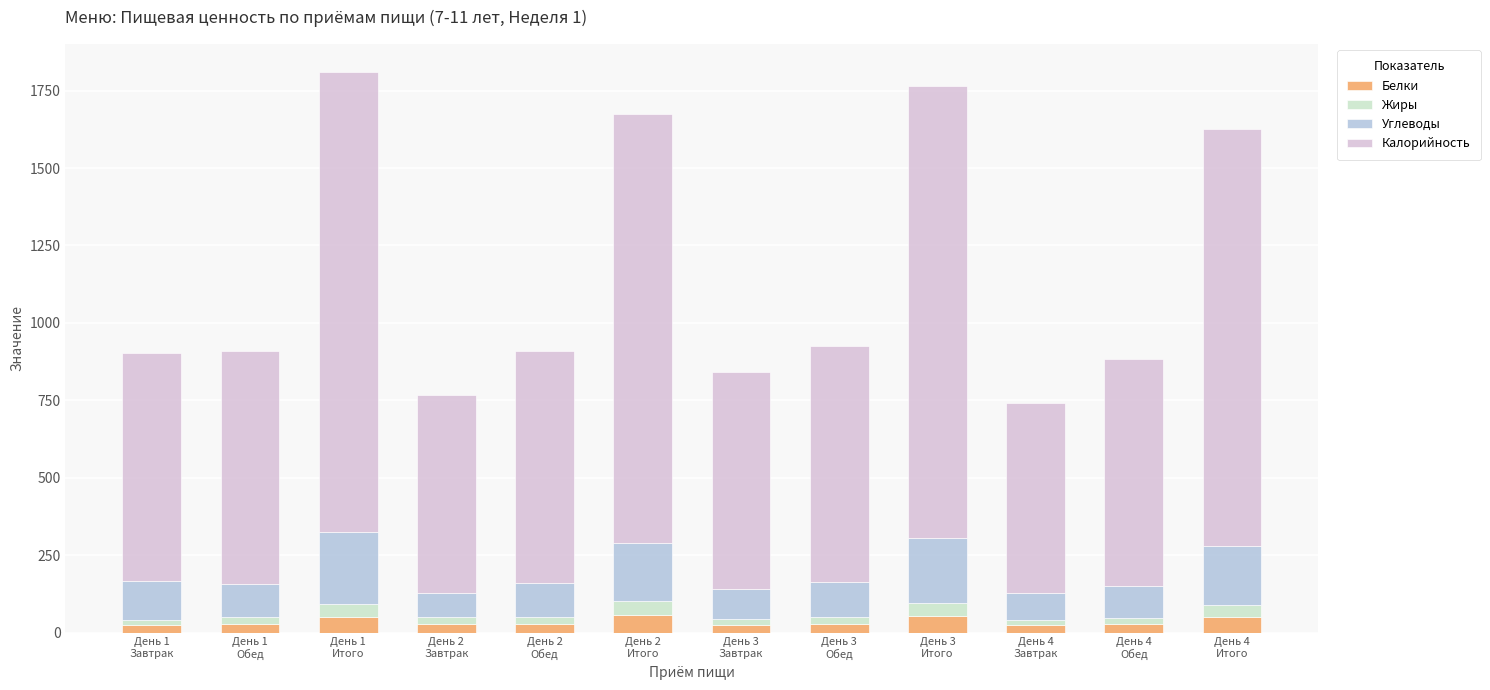

How many categories are shown in the chart?

12